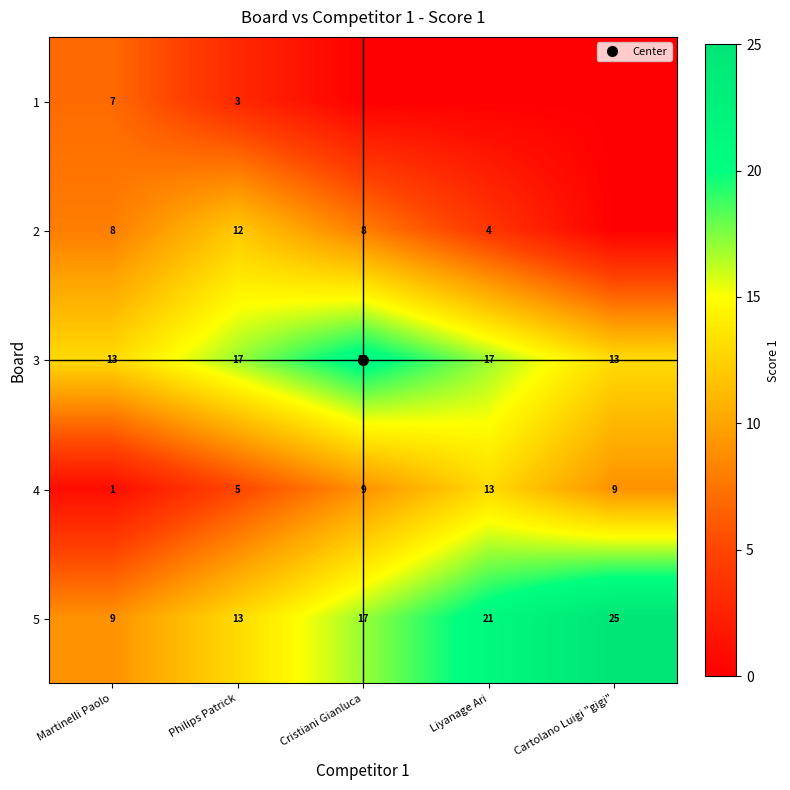

True or false: 2 has a value of 12 at Philips Patrick.

True